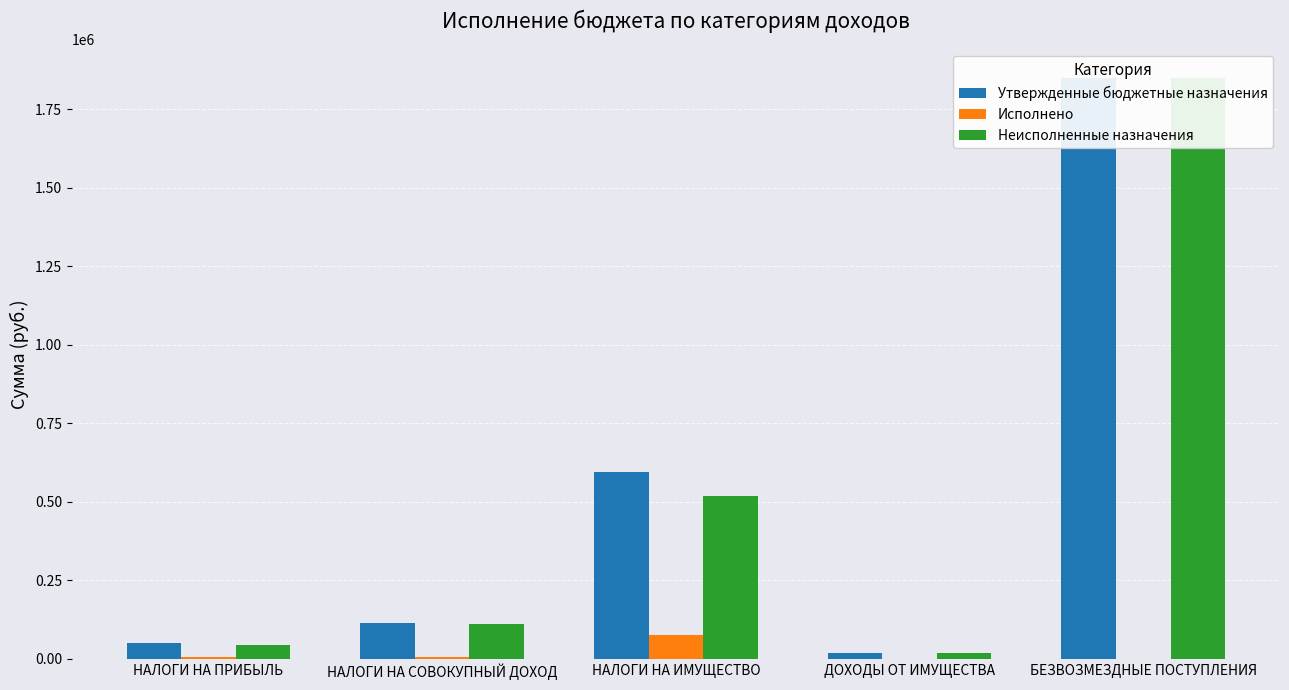

Which has a higher value, ДОХОДЫ ОТ ИМУЩЕСТВА or БЕЗВОЗМЕЗДНЫЕ ПОСТУПЛЕНИЯ?

БЕЗВОЗМЕЗДНЫЕ ПОСТУПЛЕНИЯ